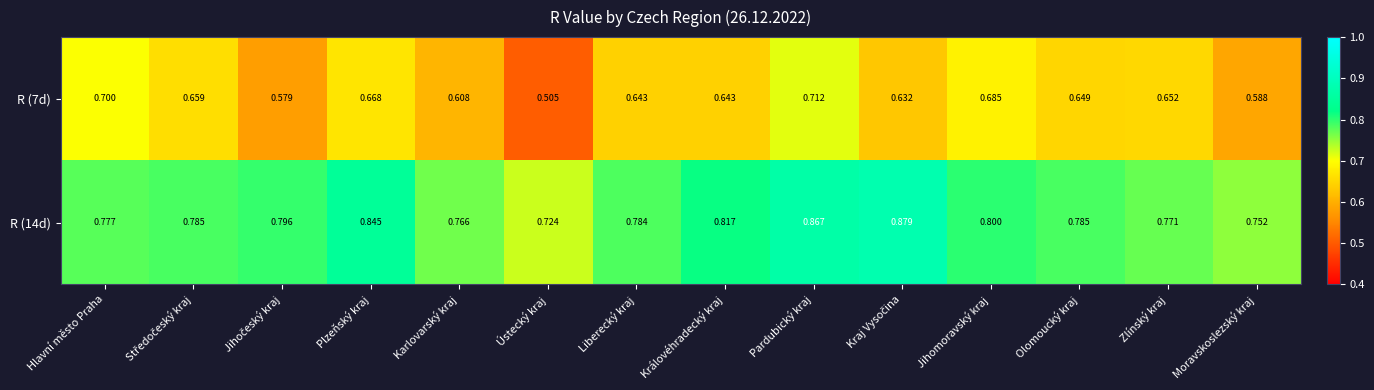

At which category is the sum across all series the highest?

Pardubický kraj